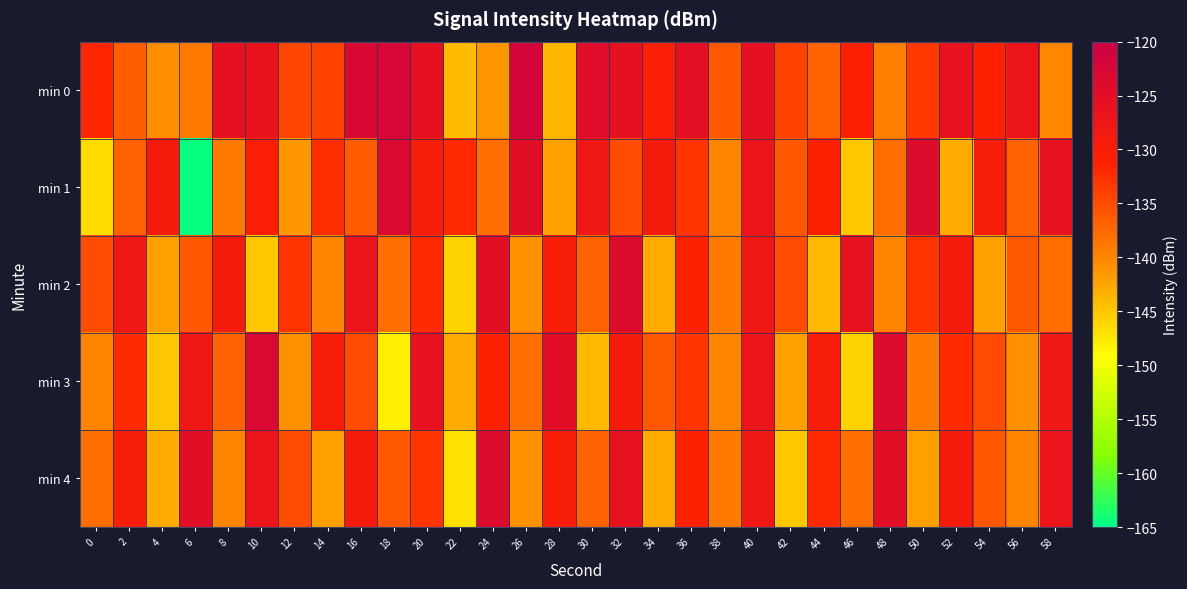

What is the smallest value displayed?

-164.6